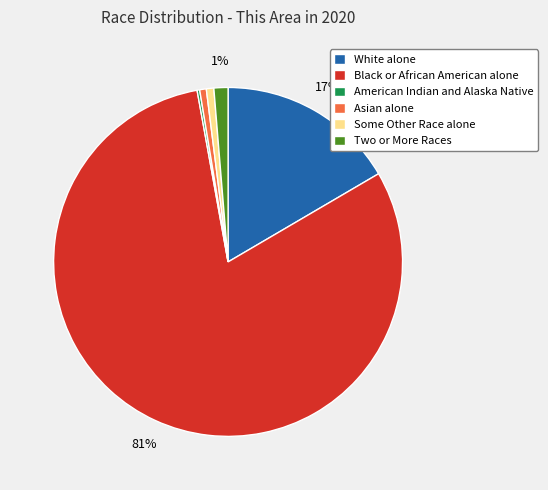

The White alone slice represents 22% of the pie. True or false?

False